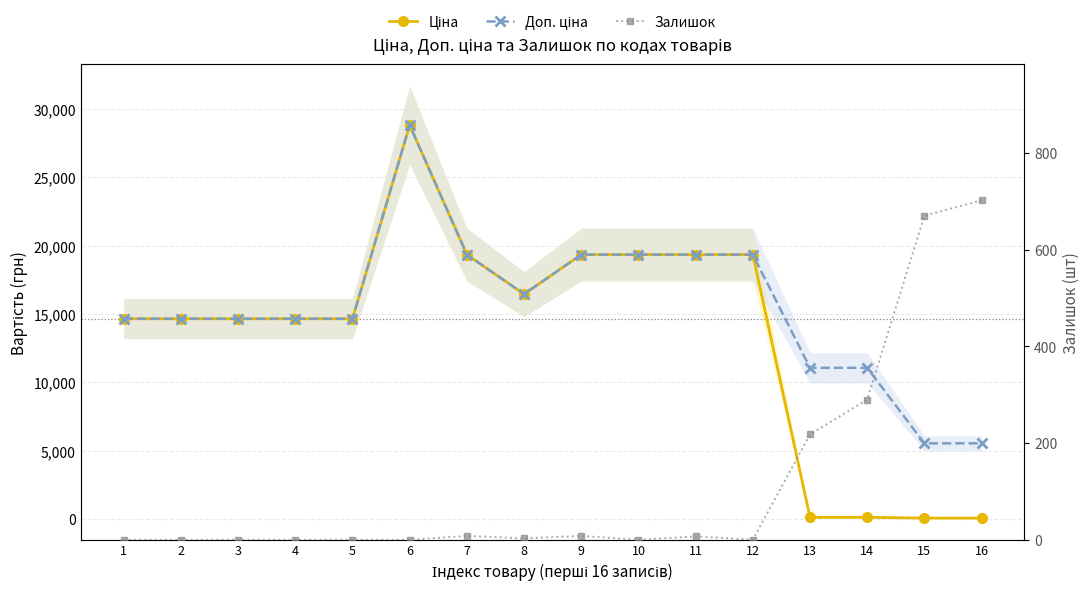

Does the chart display data point markers on the line(s)?

Yes